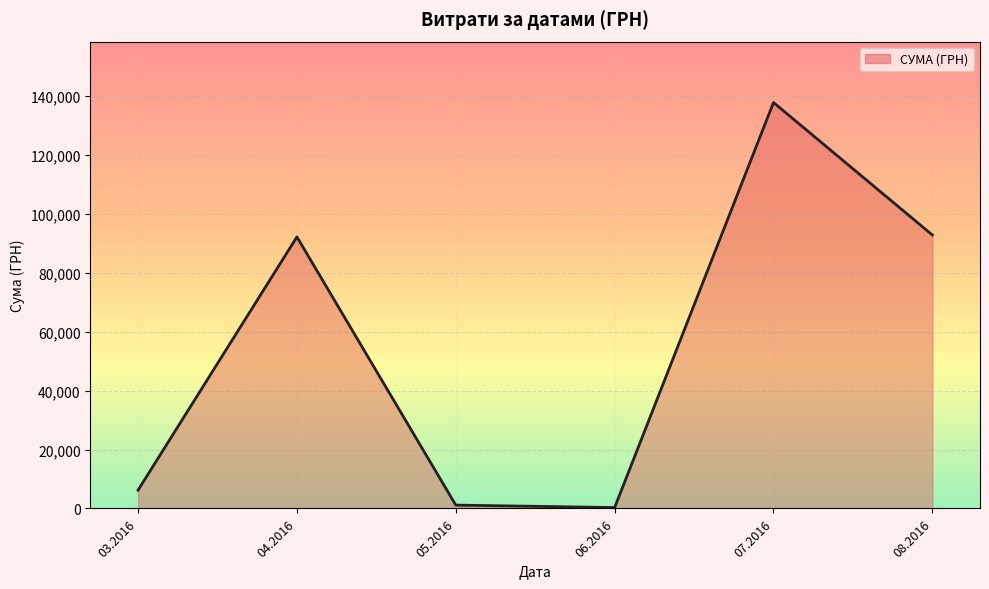

What is the difference between the values at 06.2016 and 05.2016?

834.2